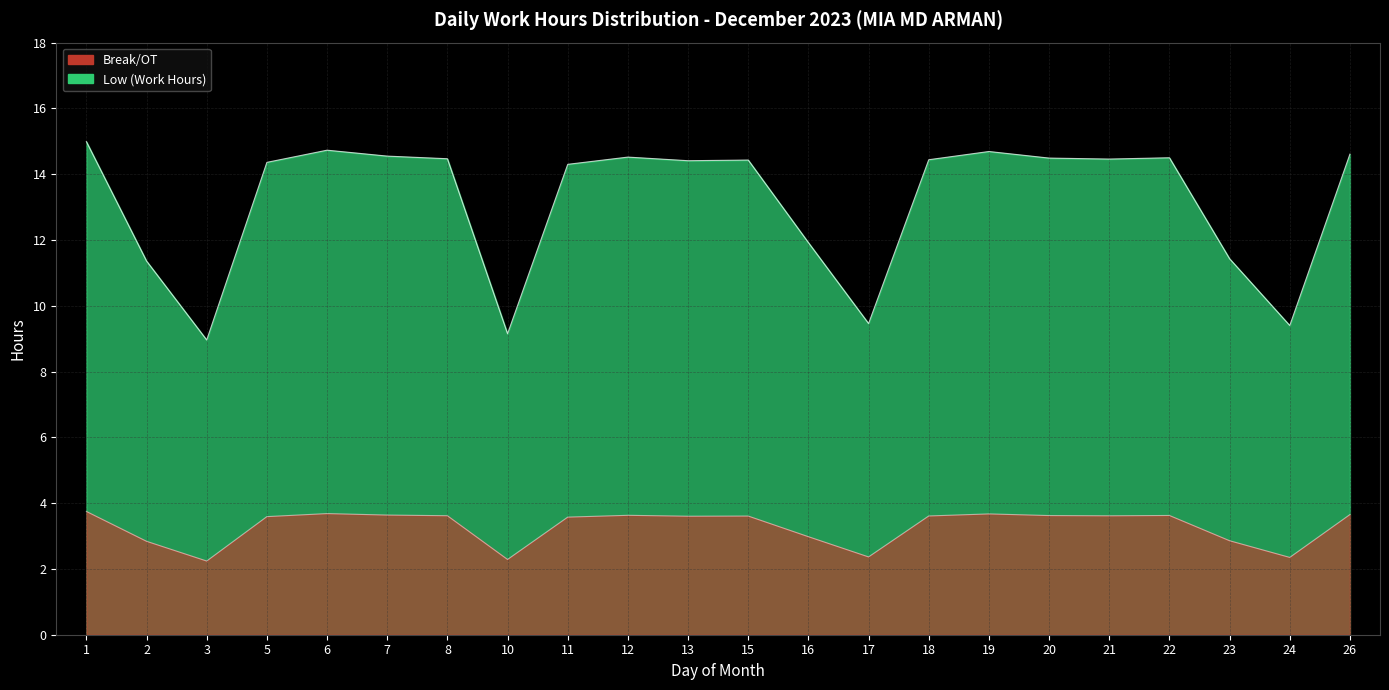

Which category has the highest value across all series?

1